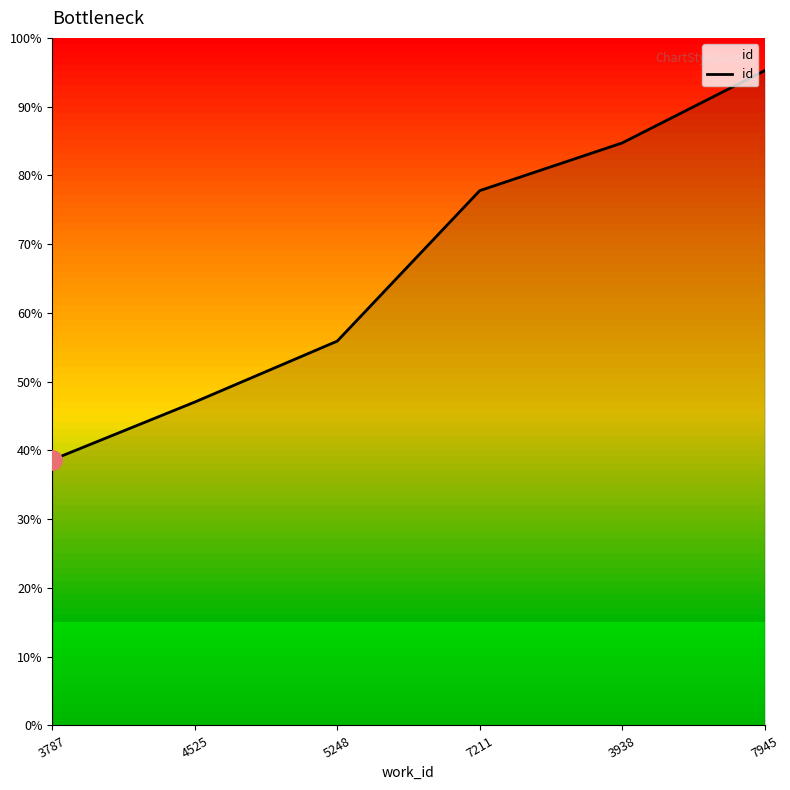

Is this an area chart (filled region under the line)?

Yes